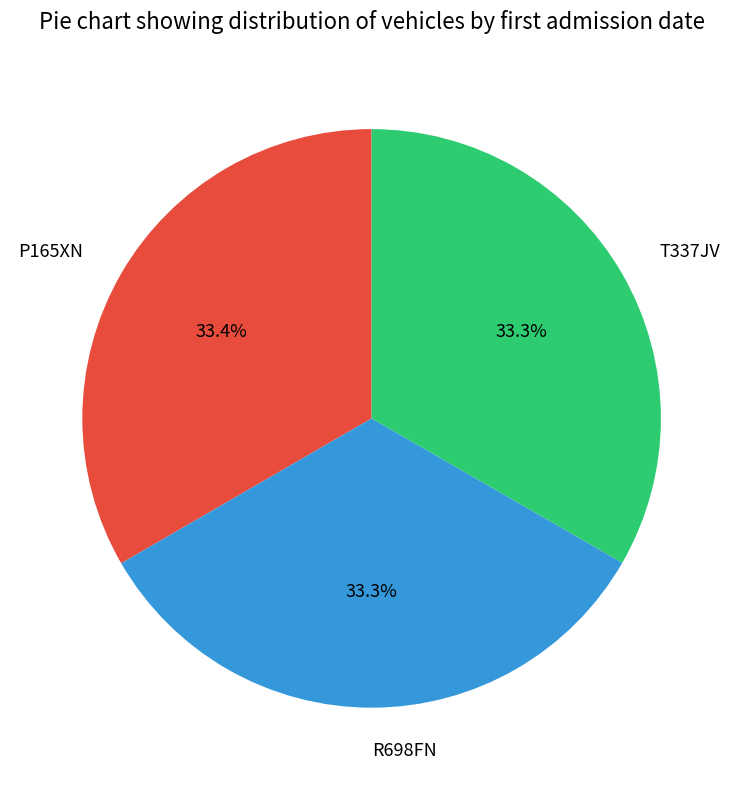

What is the ratio of the value at R698FN to the value at T337JV?

1.0